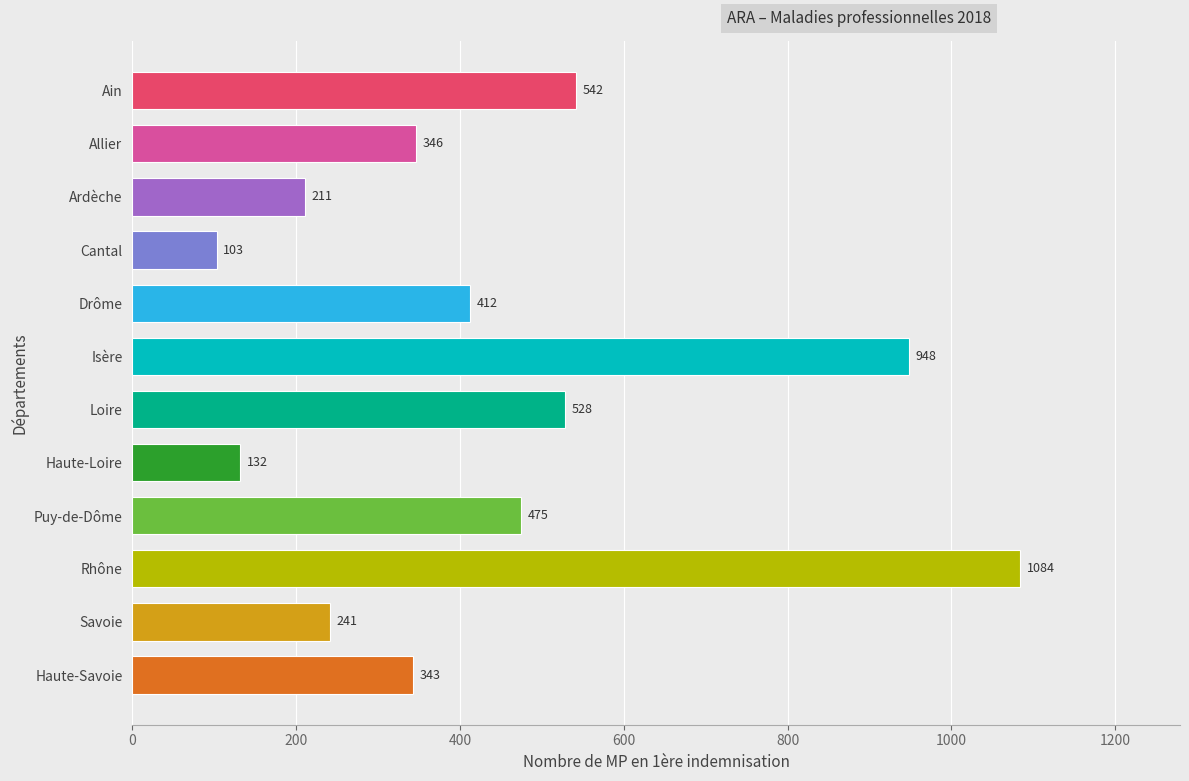

What is the difference between the maximum and second lowest values?

952